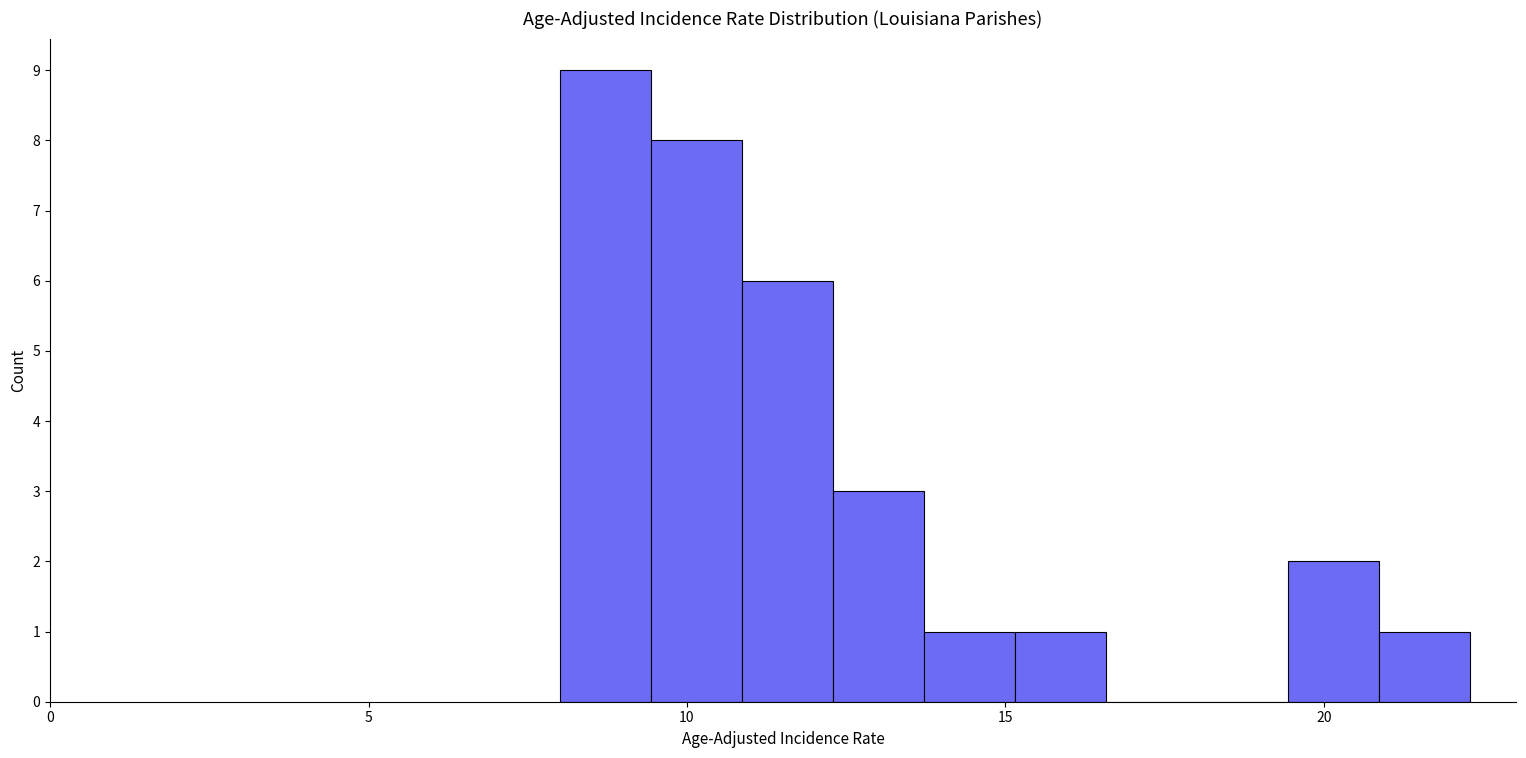

Around what value on the x-axis is the tallest bar? Give the approximate position of its centre, as read against the axis.

8.5